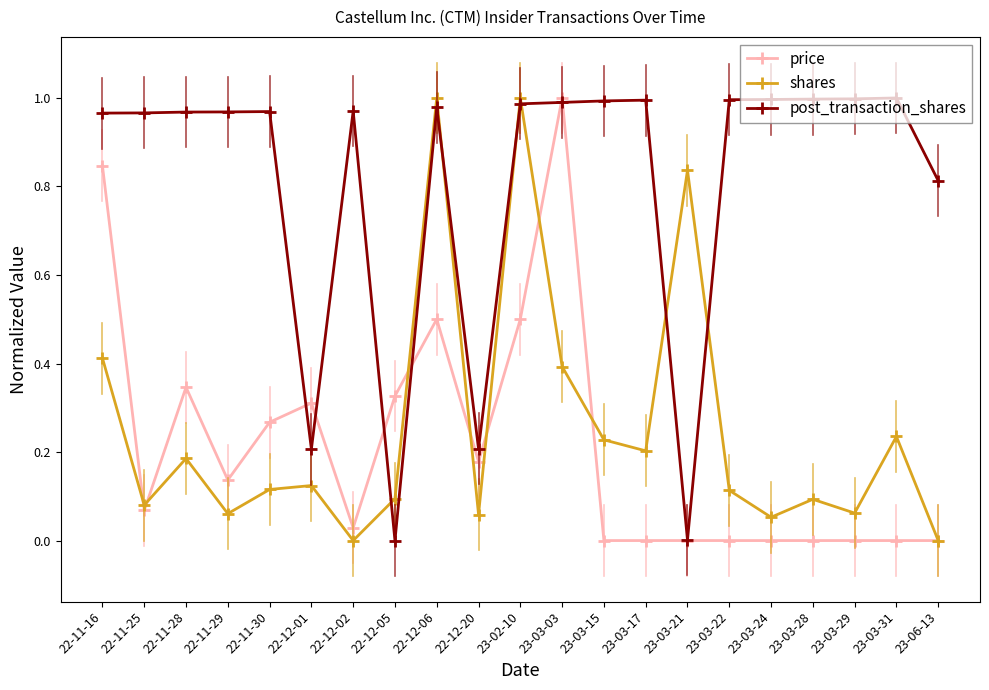

Which category has the highest value in the price series?

23-03-03